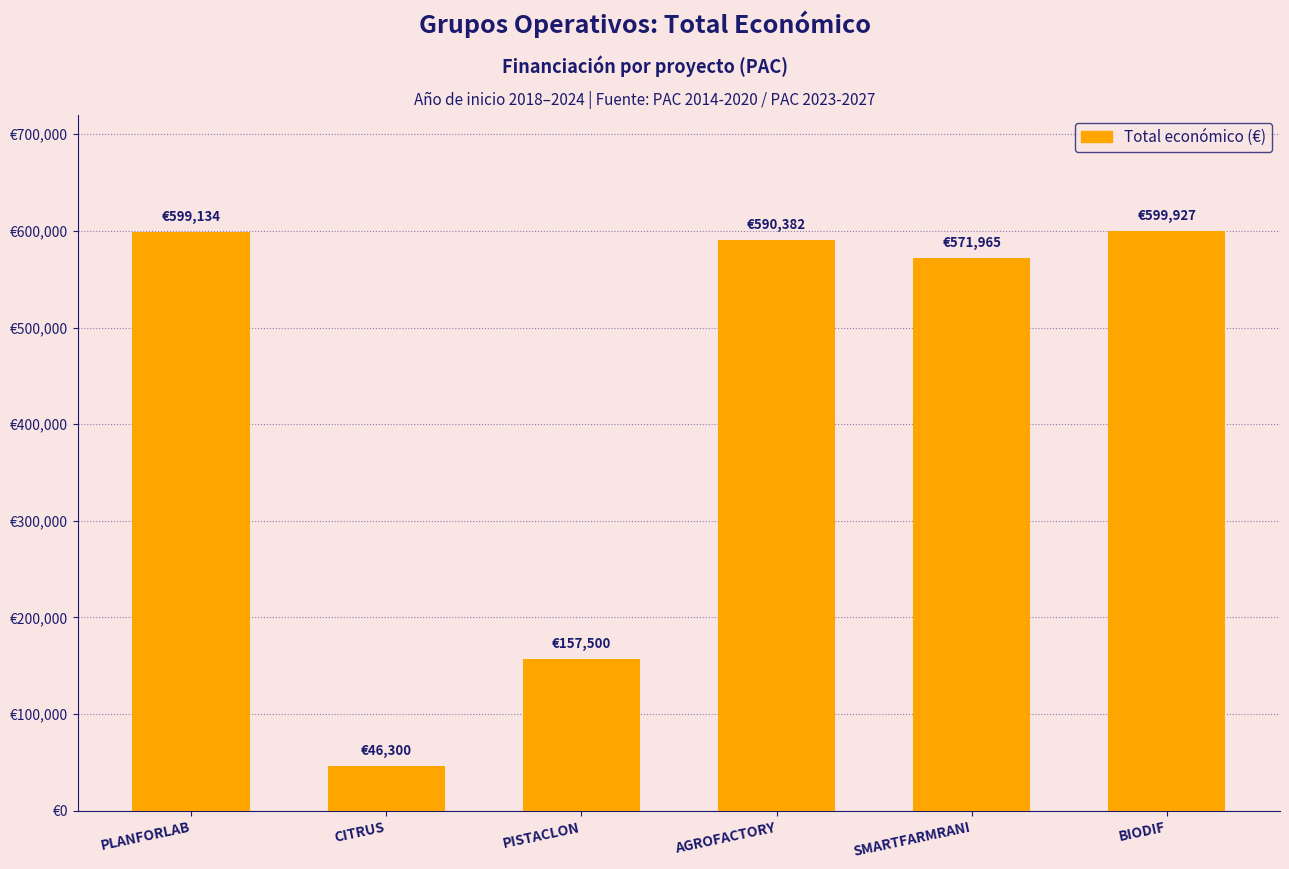

What is the label of the 1st bar from the right?

BIODIF